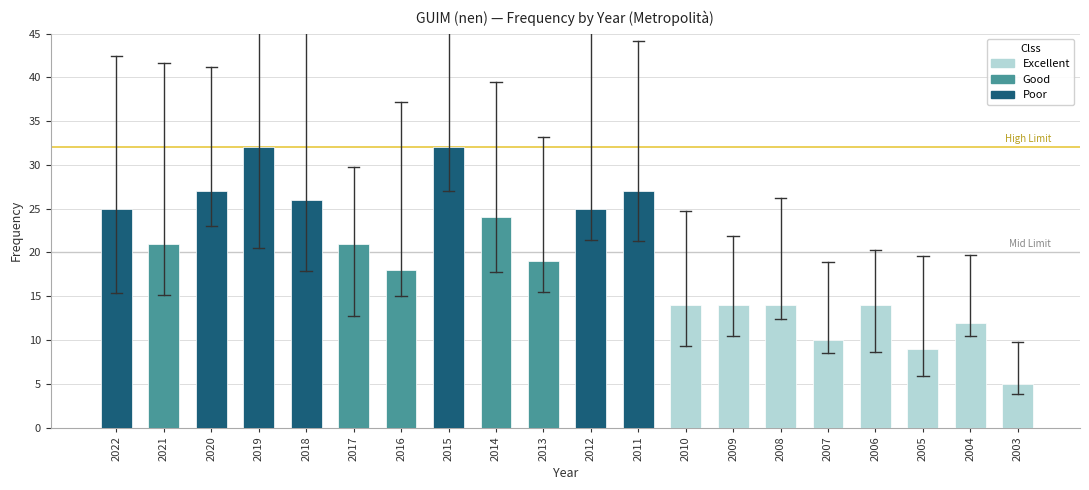

Reading left to right, list all the values displayed in this chart.

25	21	27	32	26	21	18	32	24	19	25	27	14	14	14	10	14	9	12	5